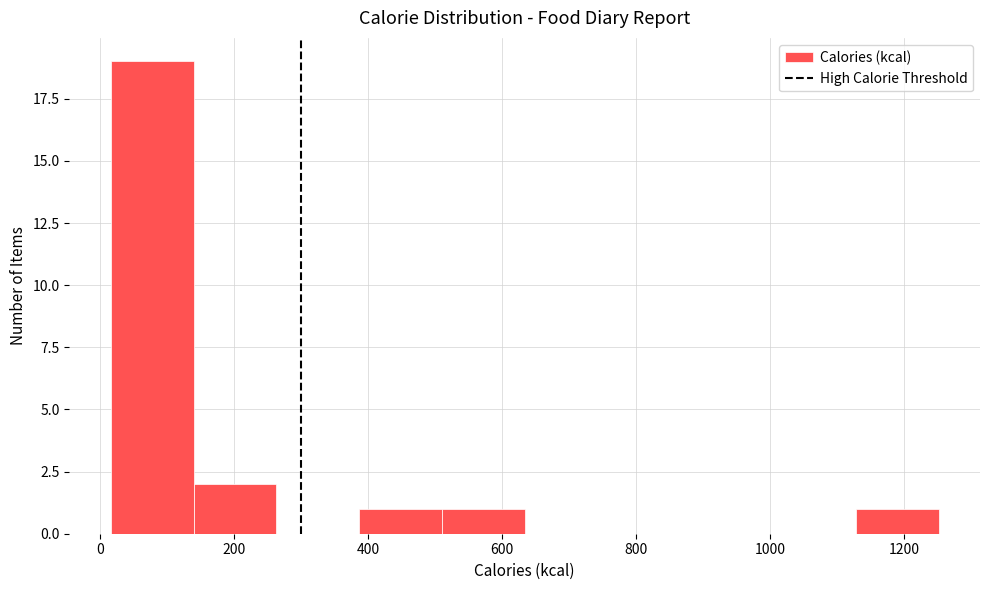

How tall is the bar that spans 520 to 640 on the x-axis? Neither the bar edges nor the heights are printed on the chart, so give them approximately, as read against the axes.

1